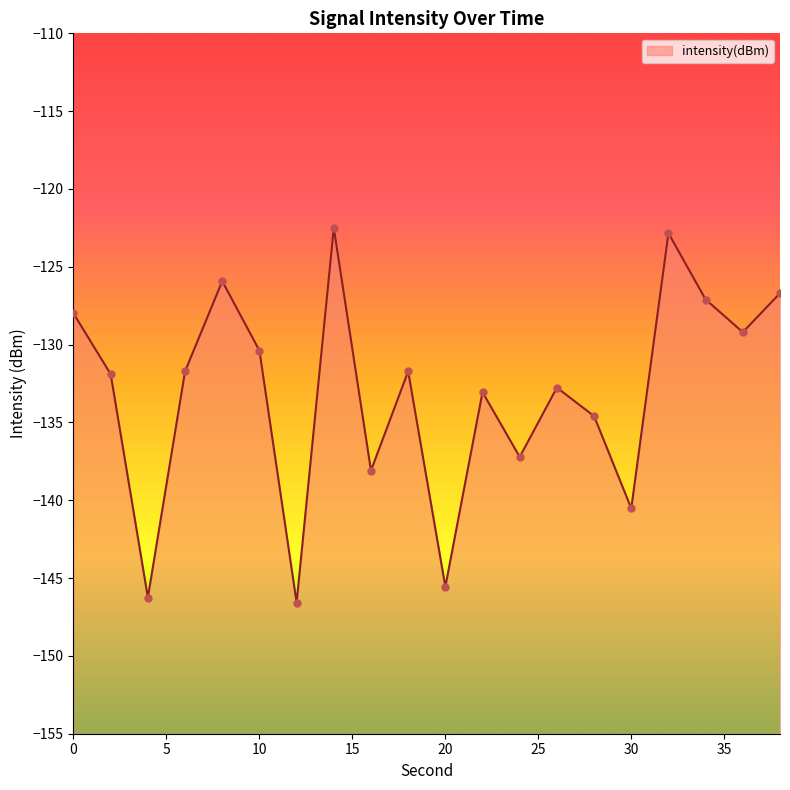

What is the change in value from 26 to 32?

+9.9